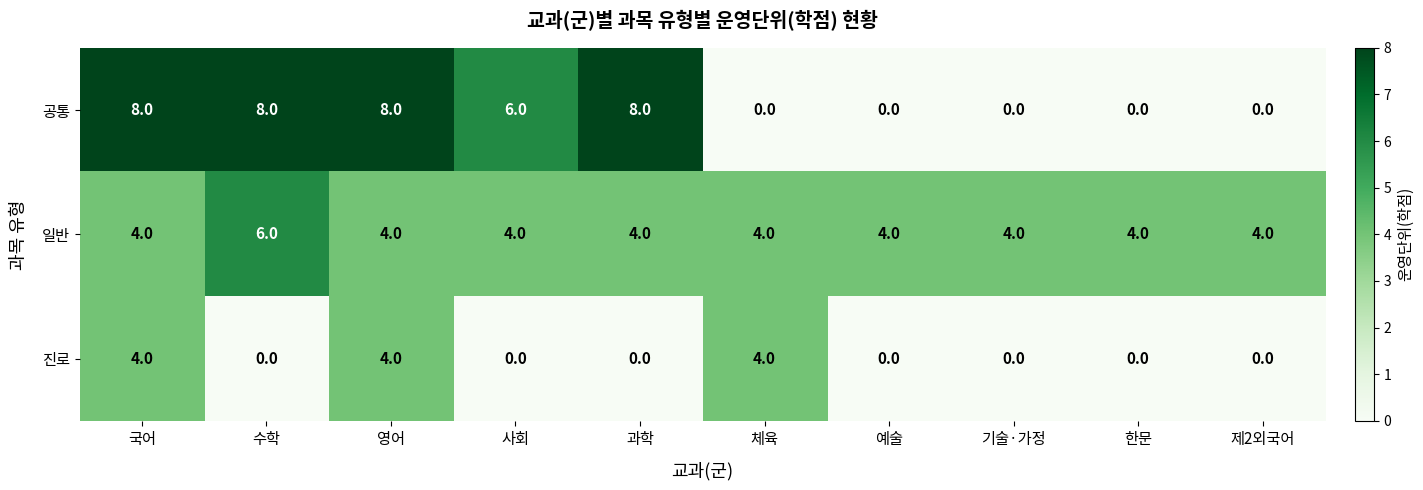

The value of 일반 at 제2외국어 is 4. True or false?

True